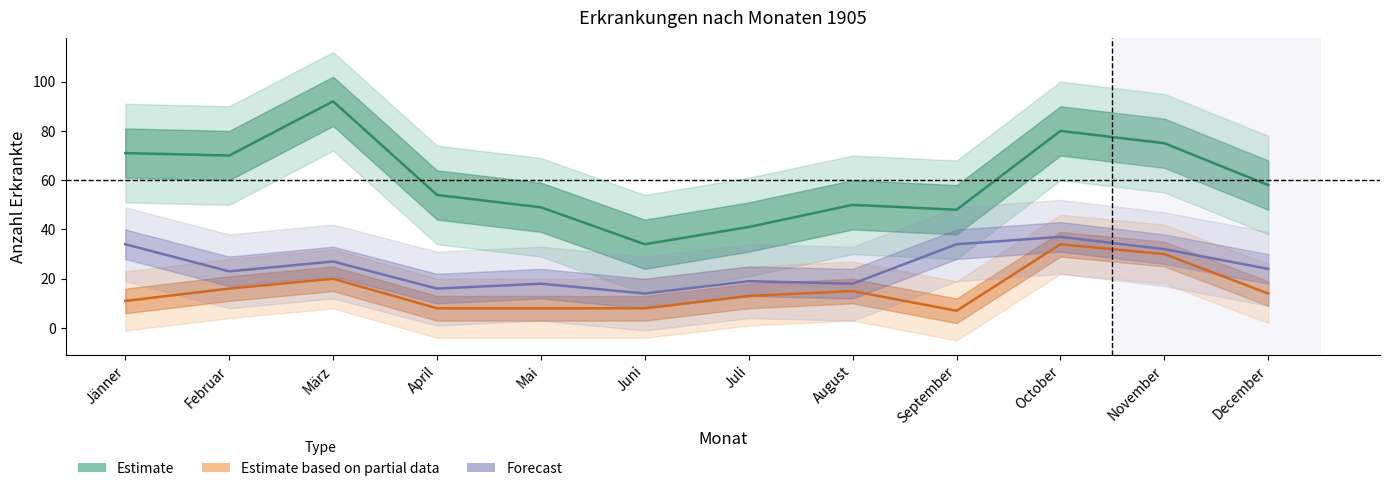

Where is Estimate nearest to the value 63?

December